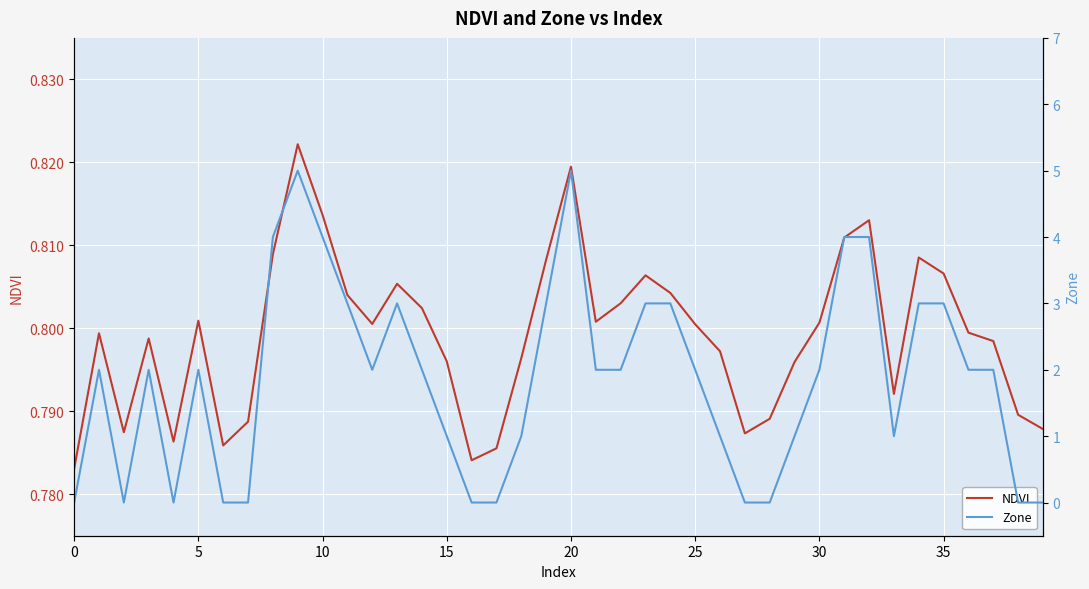

What is the label of the 23rd point from the right?

17